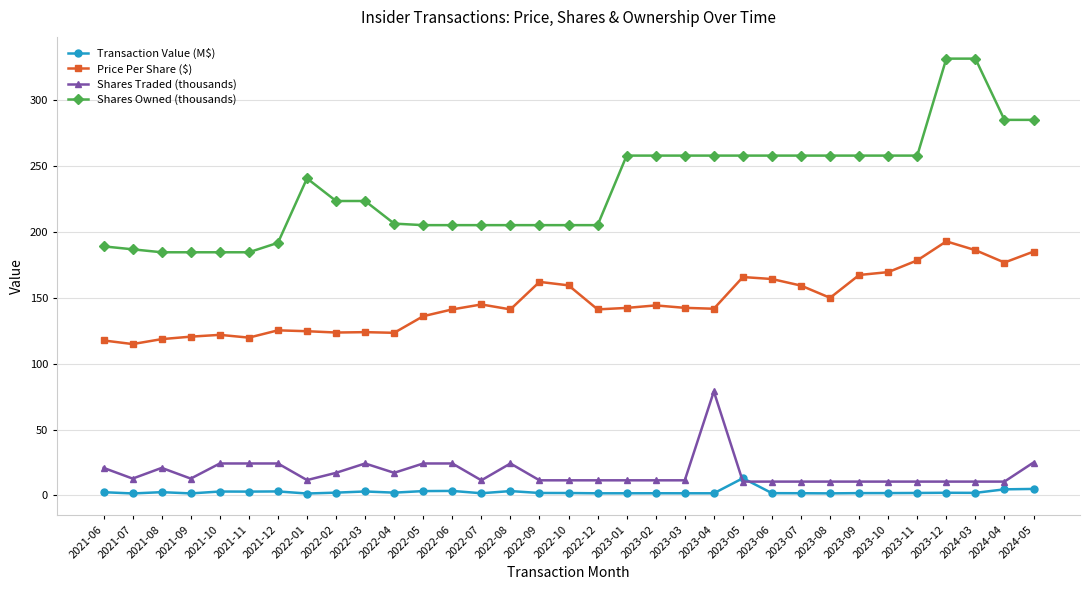

True or false: Transaction Value (M$) has a value of 2.5 at 2021-08.

True